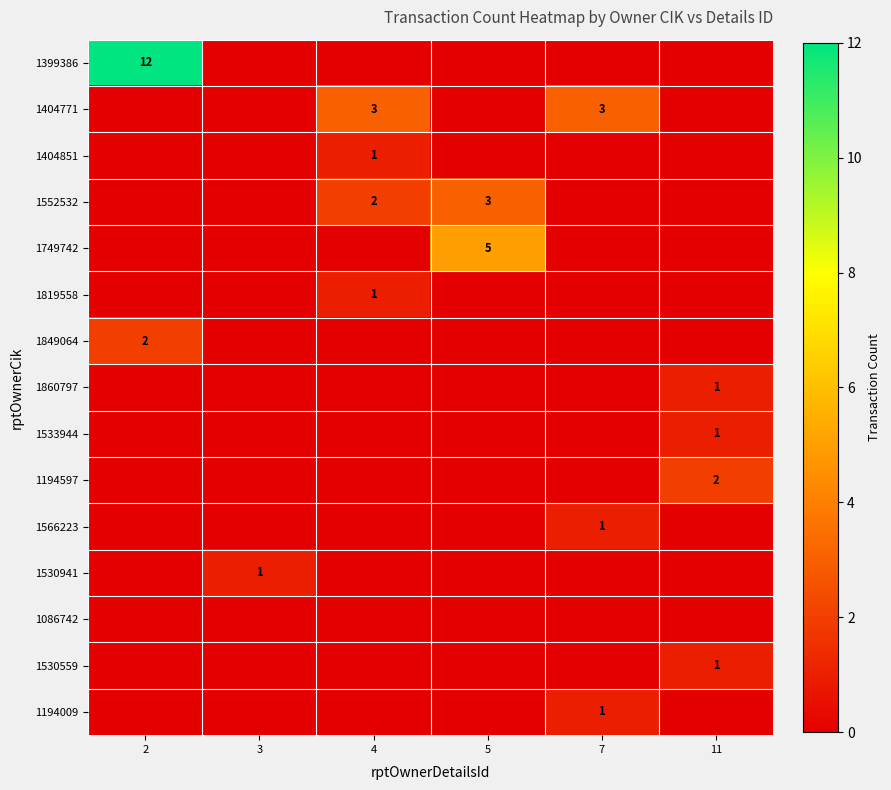

Which has a higher value, 4 or 2?

2